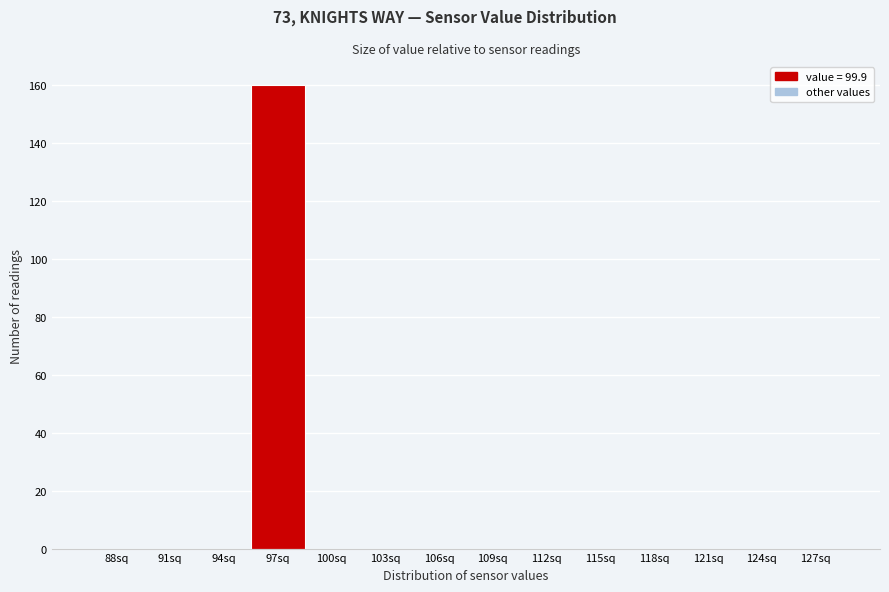

Reading left to right, what are all the values shown in this chart?

88sq=0	91sq=0	94sq=0	97sq=160	100sq=0	103sq=0	106sq=0	109sq=0	112sq=0	115sq=0	118sq=0	121sq=0	124sq=0	127sq=0